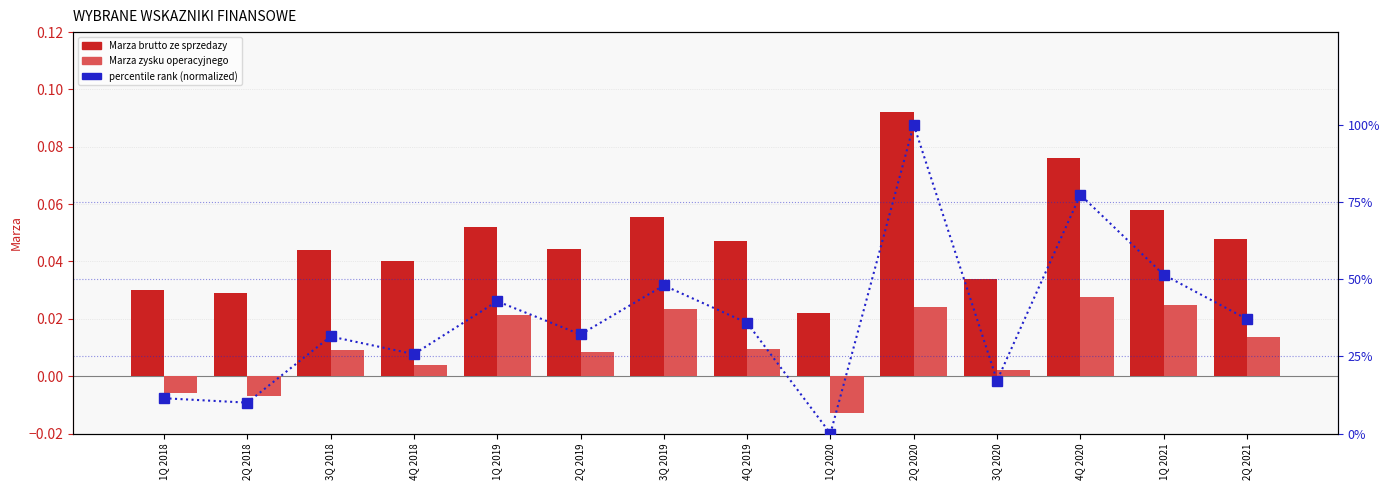

Rank the series at 1Q 2019 from highest to lowest value.

percentile rank within the sample, Marza brutto ze sprzedazy, Marza zysku operacyjnego